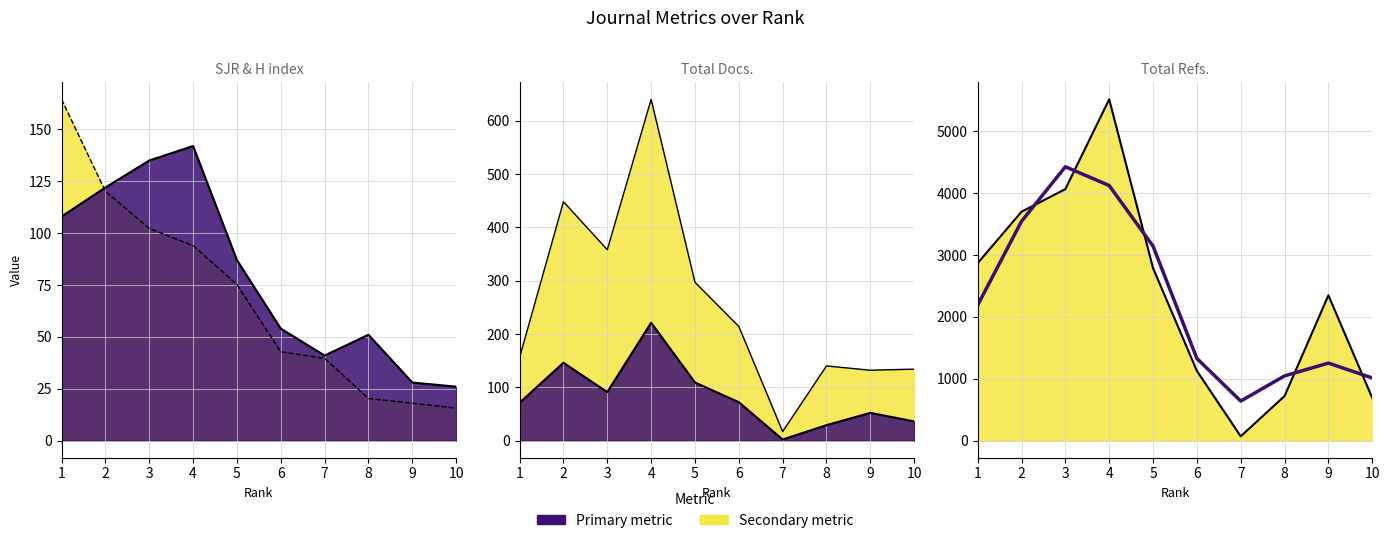

At how many categories does at least one series exceed 2826?

4